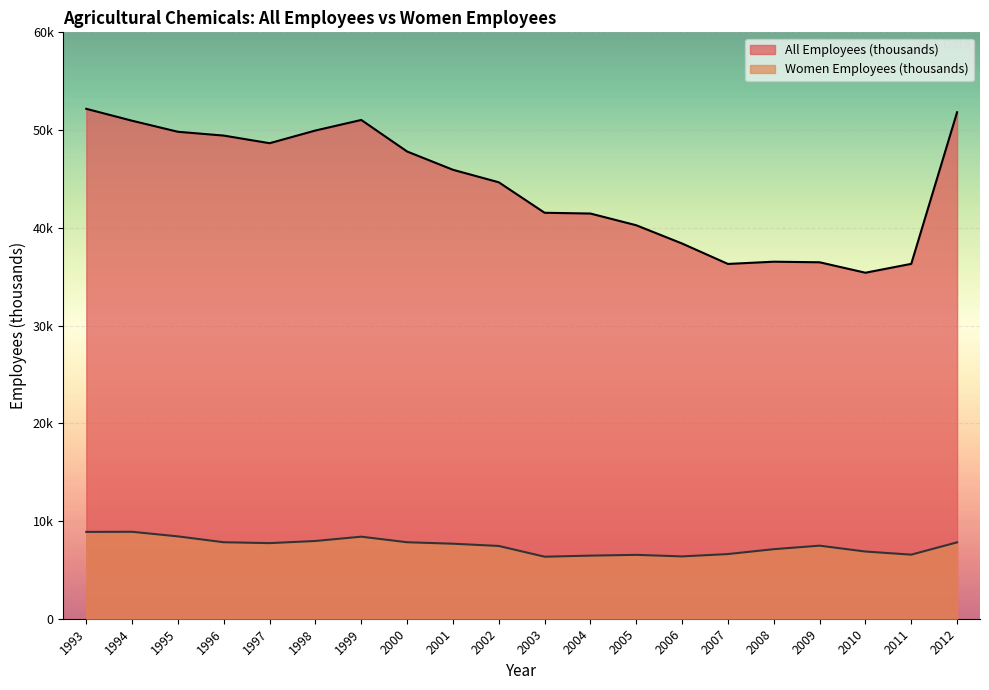

What are all the series names shown in the legend?

All Employees (thousands), Women Employees (thousands)